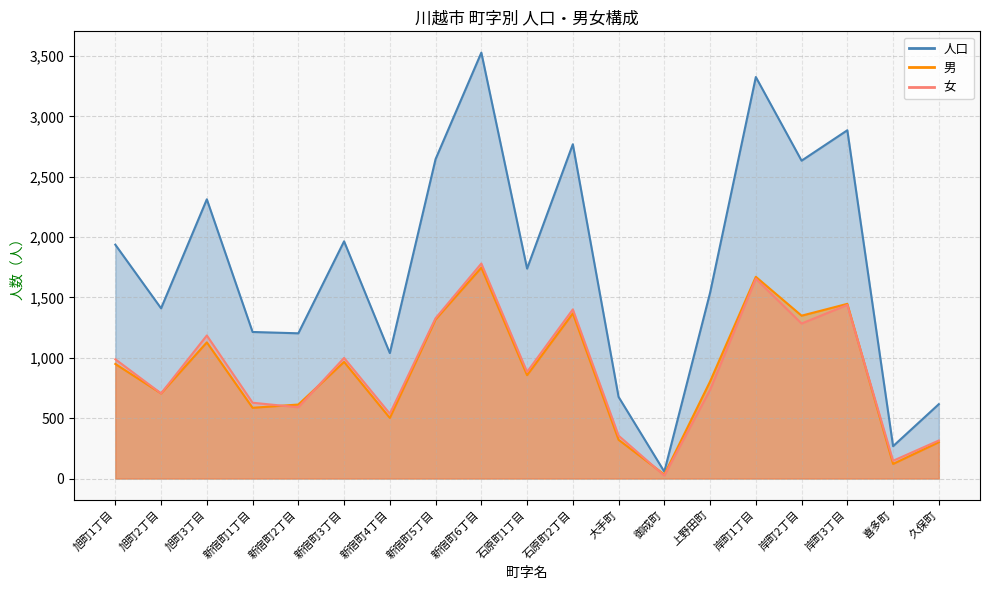

What is the total value across all series at 御成町?

114